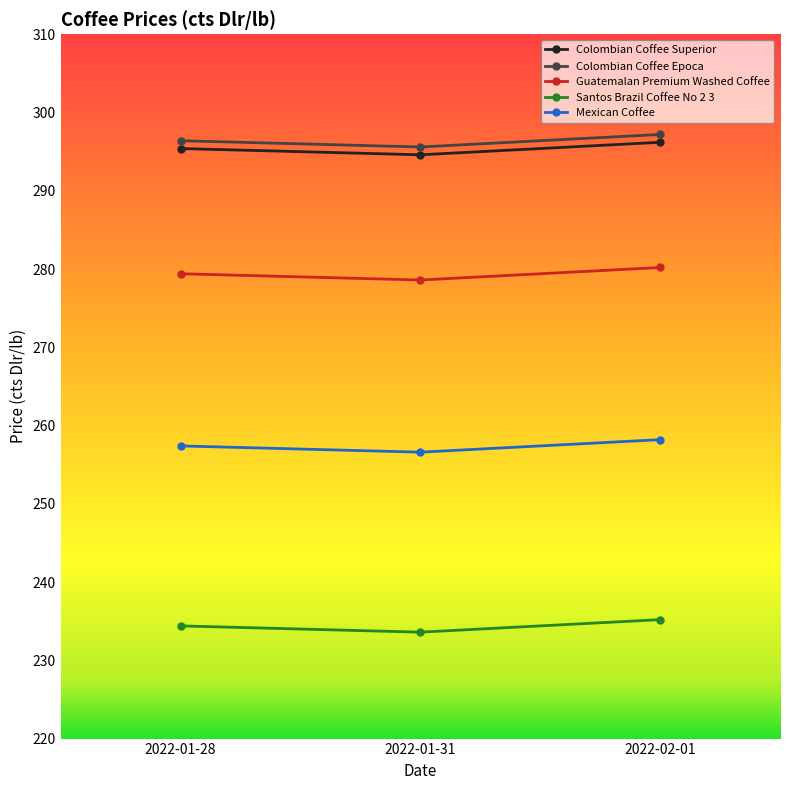

What are all the series names shown in the legend?

Colombian Coffee Superior, Colombian Coffee Epoca, Guatemalan Premium Washed Coffee, Santos Brazil Coffee No 2 3, Mexican Coffee